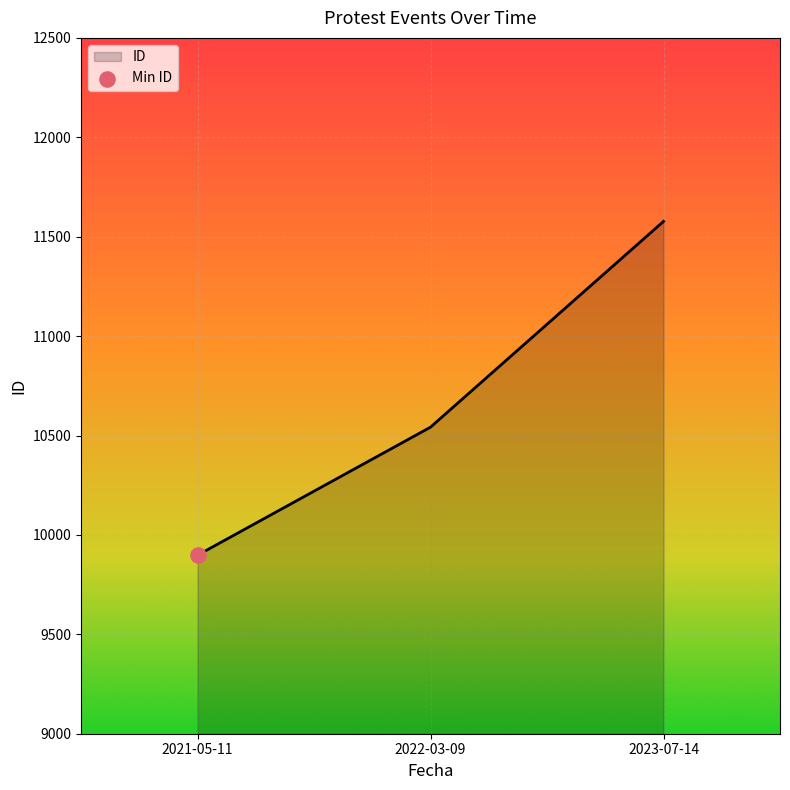

Approximately how many times larger is the value at 2022-03-09 compared to 2021-05-11?

1.1